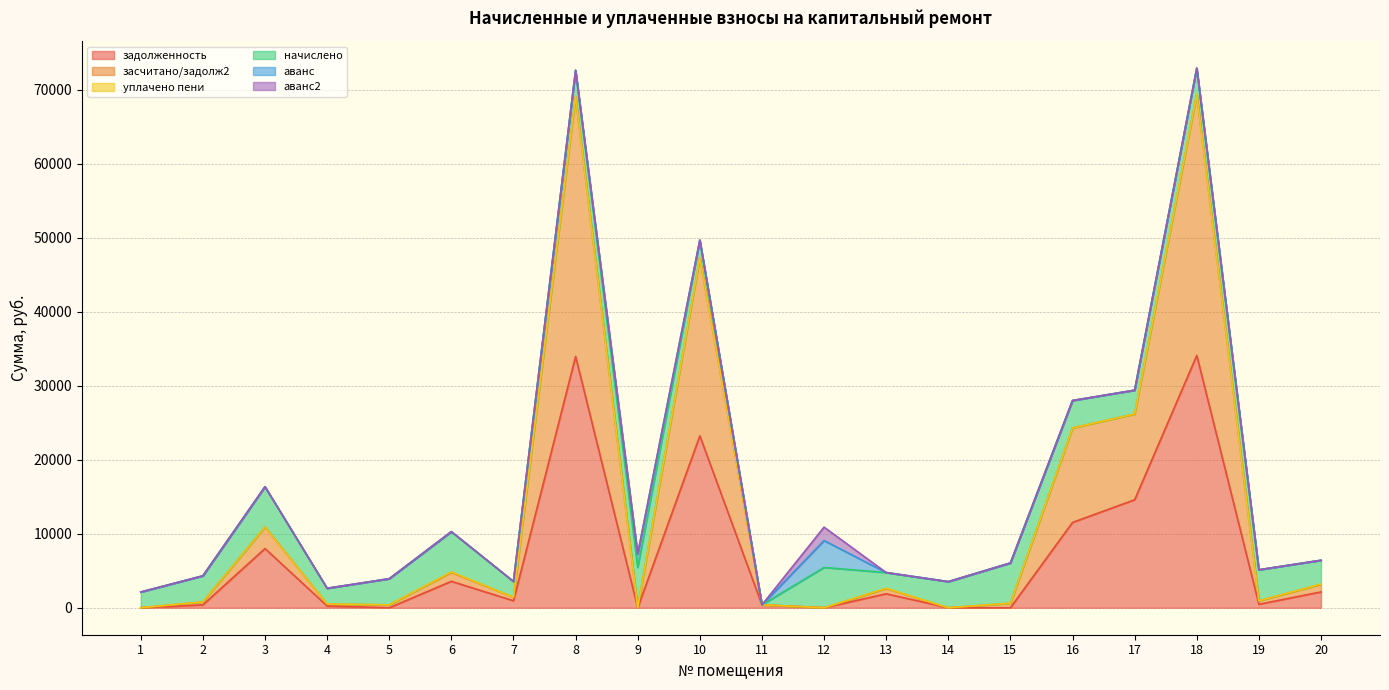

What is the total value across all series at 15?

6048.8